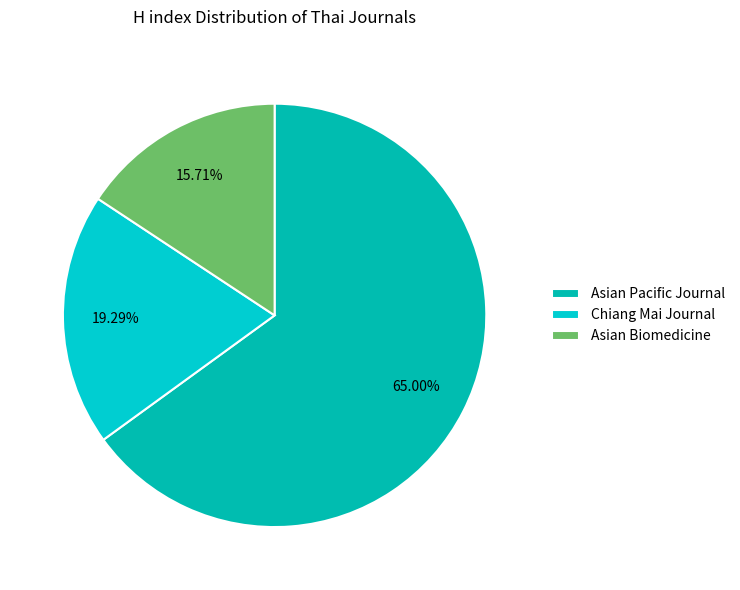

Is it true that Asian Biomedicine is 23% of the pie?

False